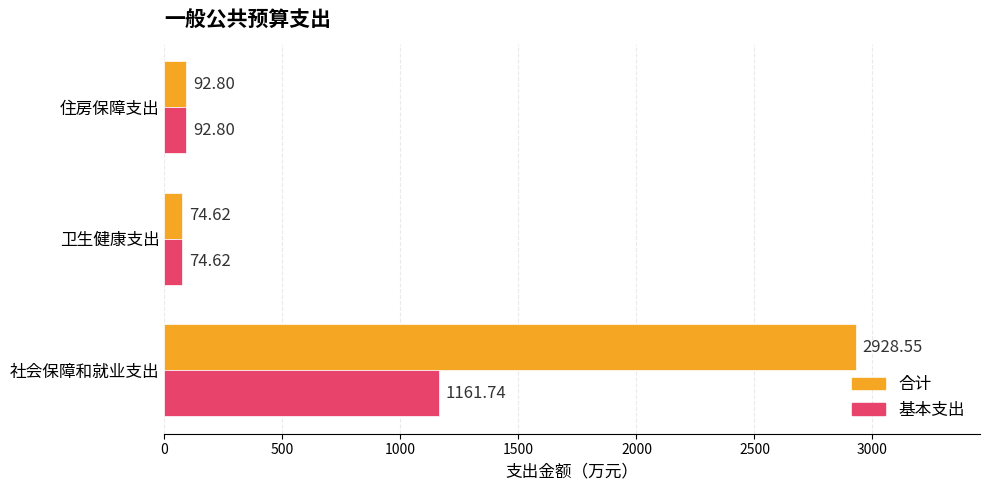

Which label corresponds to the smallest value in the chart?

卫生健康支出